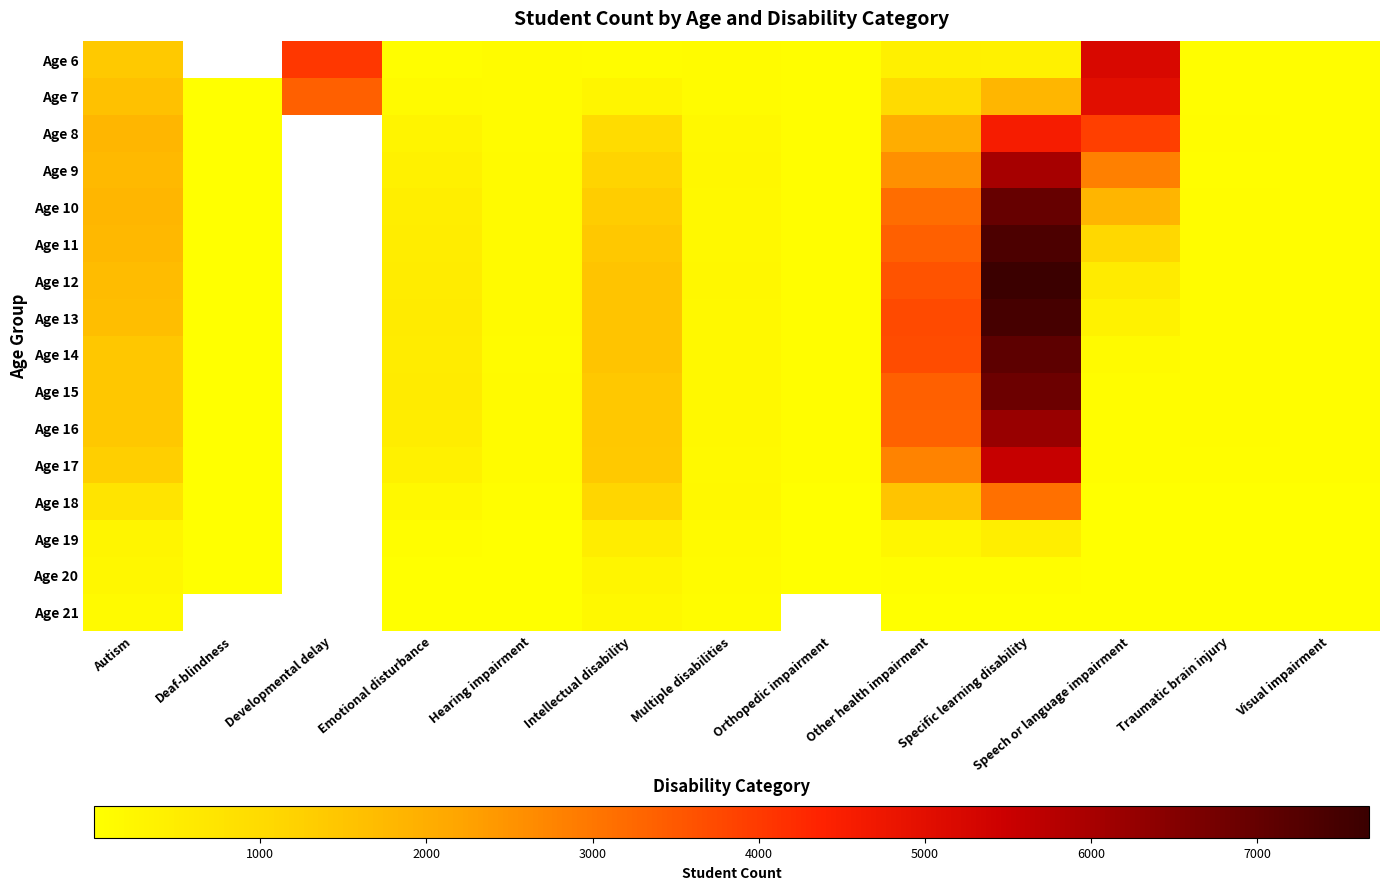

Which category has the highest value in the Age 17 series?

Specific learning disability